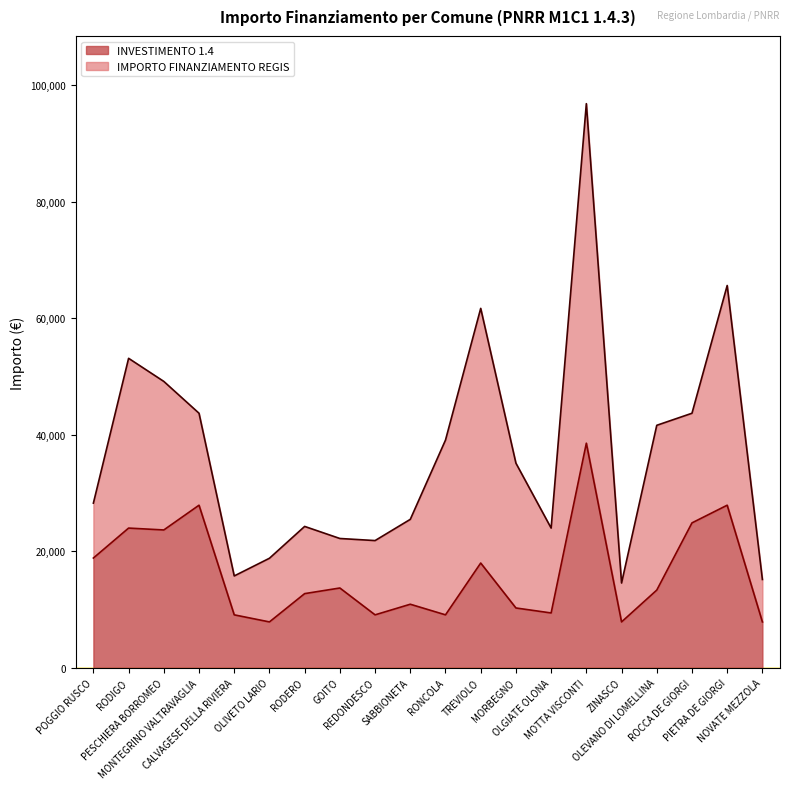

At which label is the value closest to 23228?

PESCHIERA BORROMEO